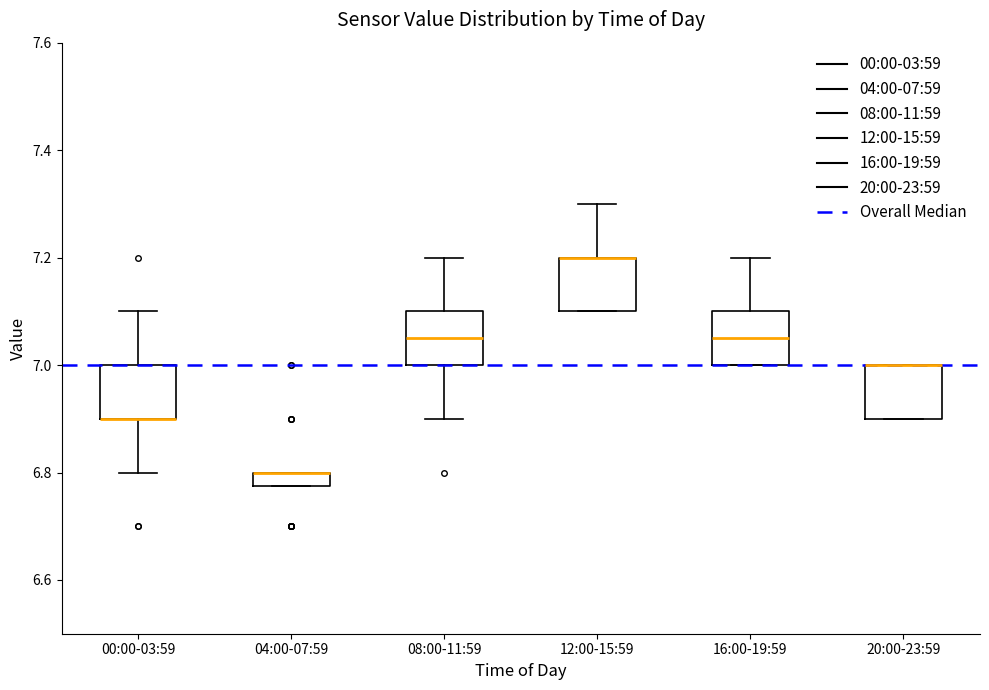

Where does the median line of the box for 16:00-19:59 sit on the y-axis? The values are not printed on the chart, so give them approximately, as read against the axis.

7.06